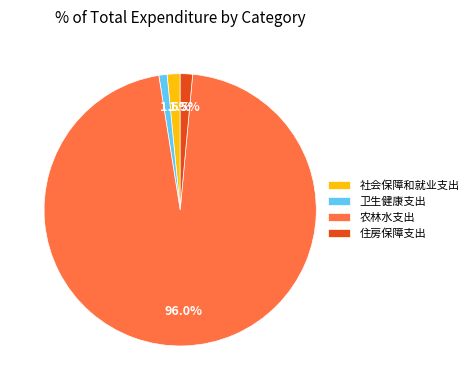

Which category has the biggest portion of the pie?

农林水支出